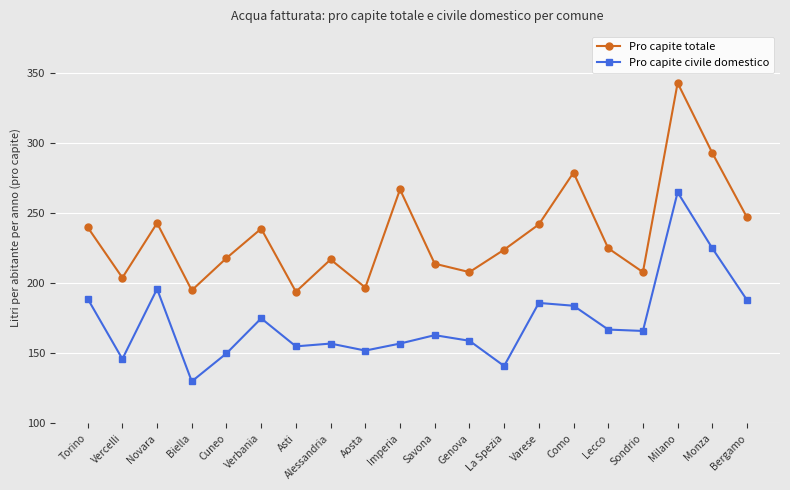

Which category has the lowest value across all series?

Biella